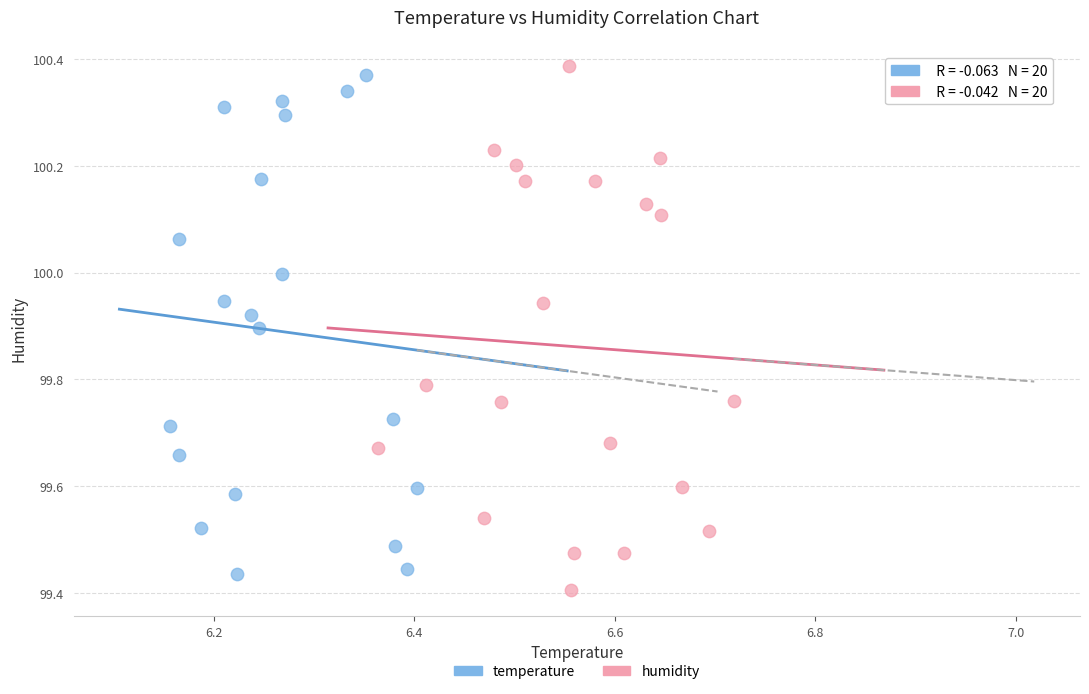

What are all the series names shown in the legend?

temperature, humidity